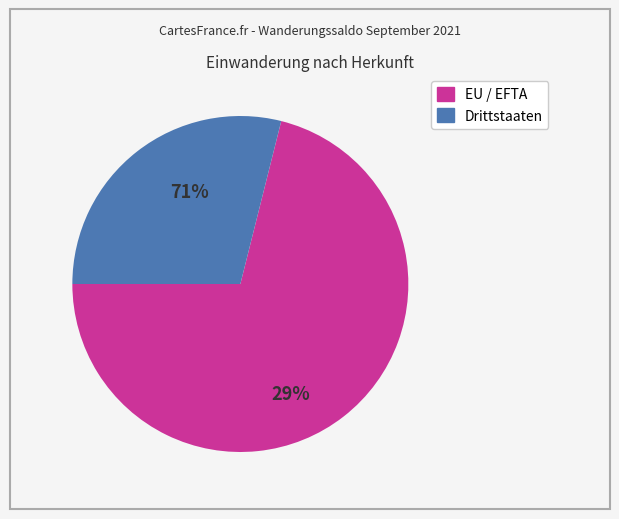

Is EU / EFTA the majority of the pie?

Yes